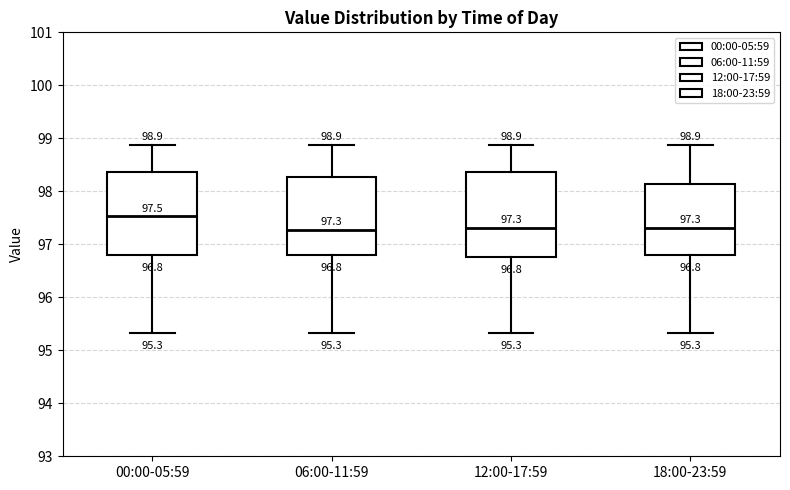

Which box's median line is the highest?

00:00-05:59